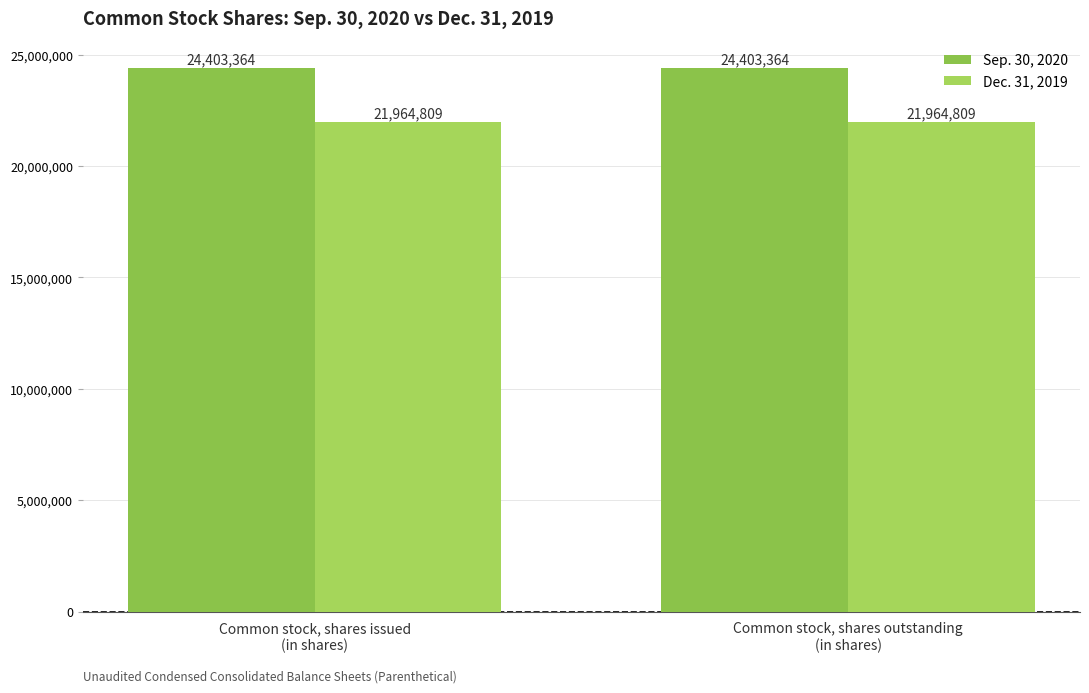

List the series in order of their peak value, highest first.

Sep. 30, 2020, Dec. 31, 2019